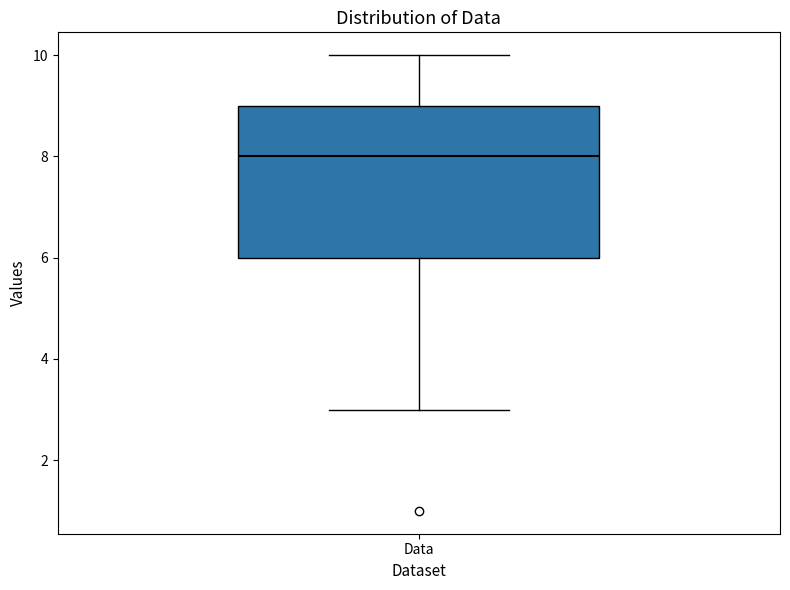

Transcribe this box plot: give where the median line is, the range the box spans, and where the two whiskers end, as read against the y-axis. The values are not printed on the chart, so give them approximately, as read against the axis.

median 8, box 6 to 9, whiskers 3 to 10